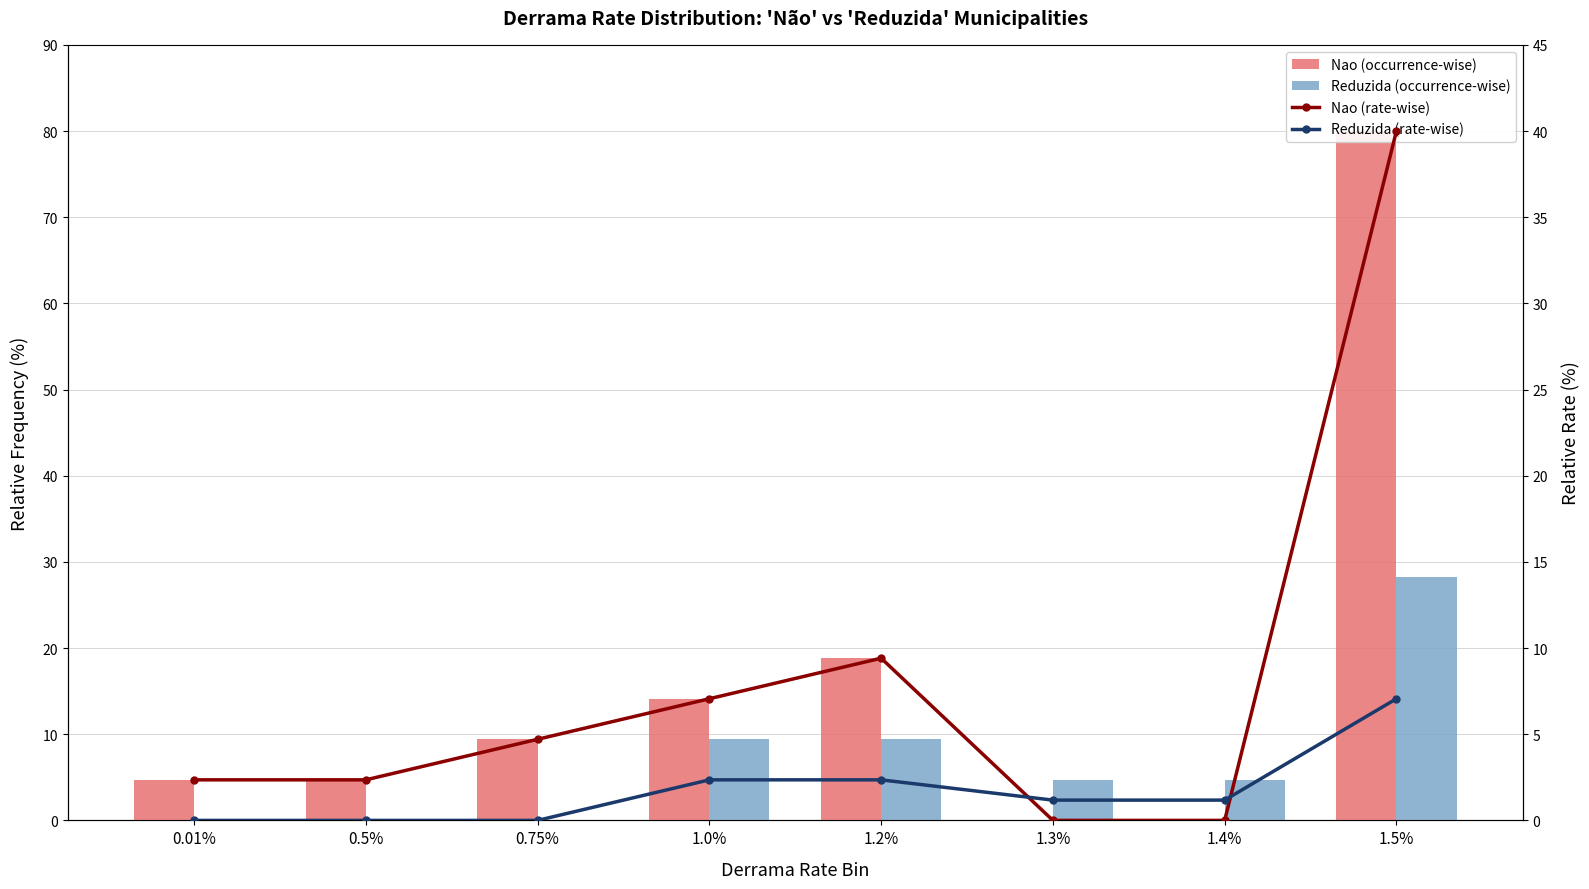

At 1.2%, list the series in order from smallest to largest.

Reduzida (rate-wise), Reduzida (occurrence-wise), Nao (rate-wise), Nao (occurrence-wise)